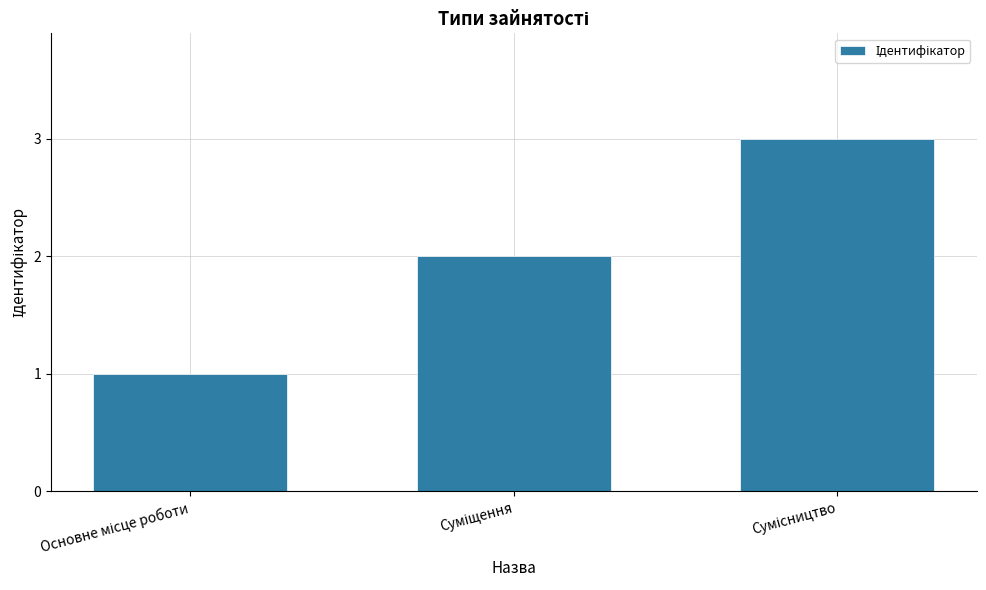

What is the greatest value displayed?

3